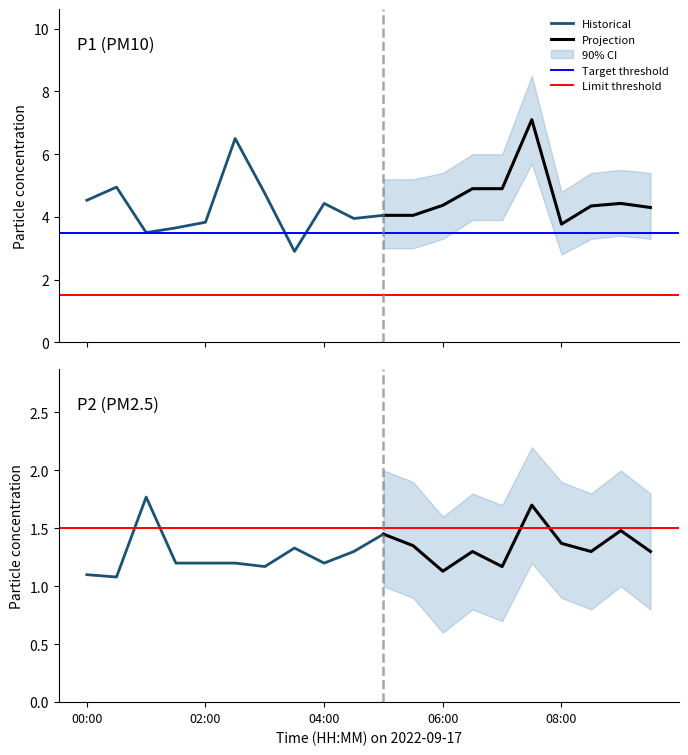

Is the value of P1 at 08:00 greater than the value of P2 at 00:00?

Yes